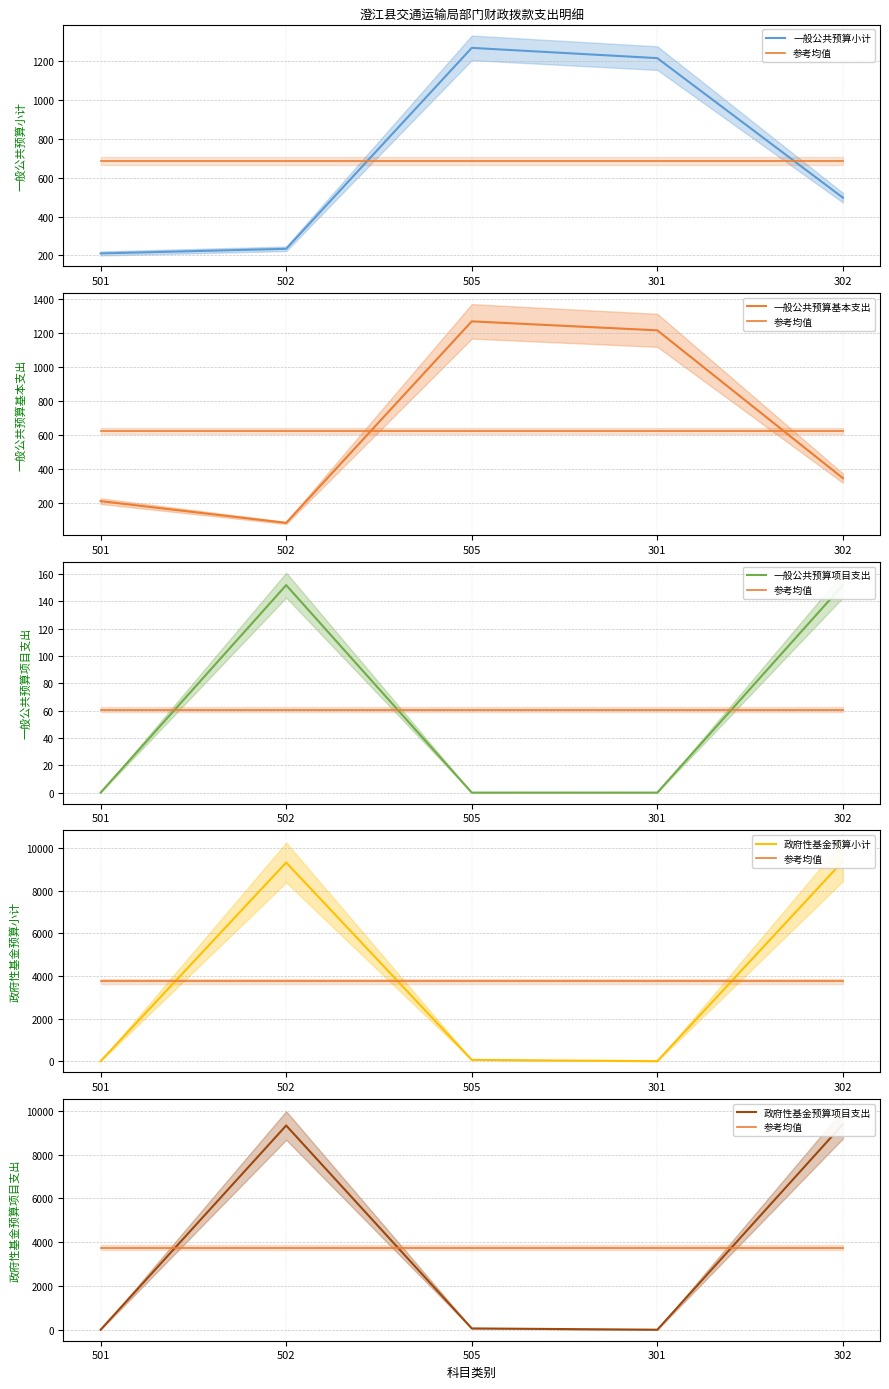

How many values in the 一般公共预算基本支出 series exceed 346?

3